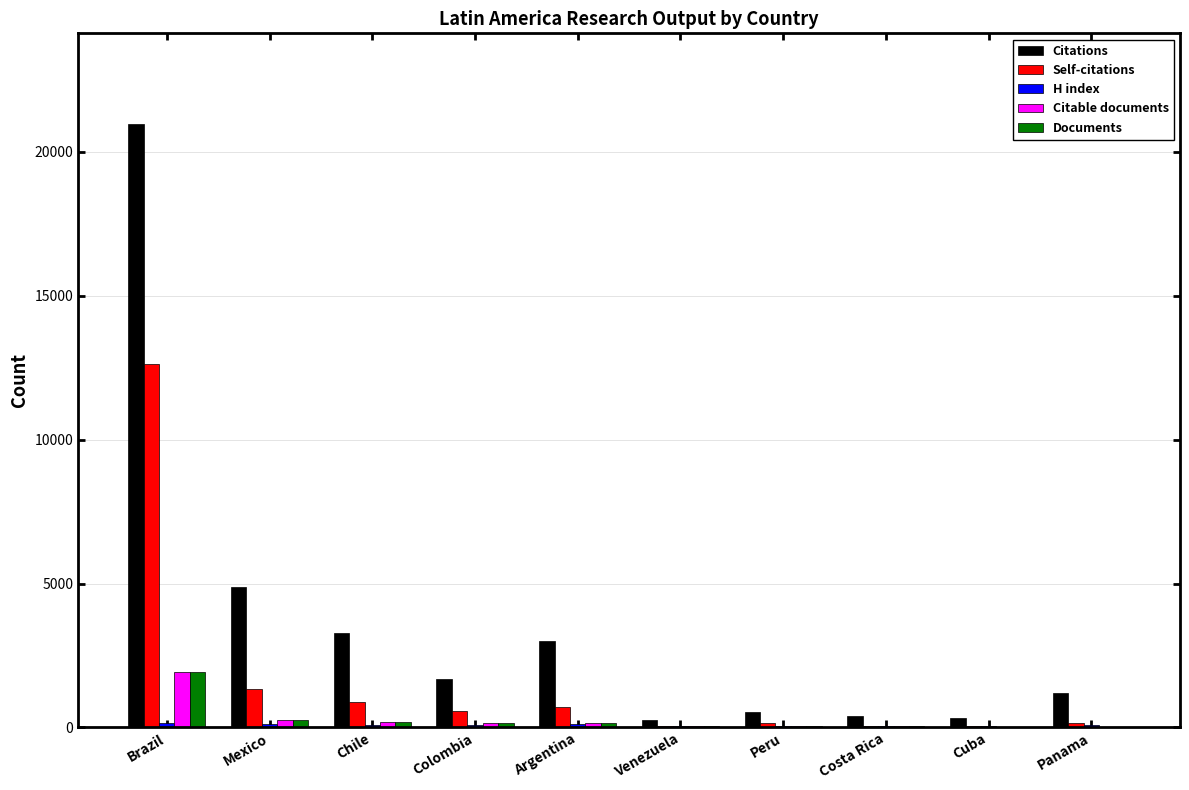

The value of Citations at Panama is 1207. True or false?

True